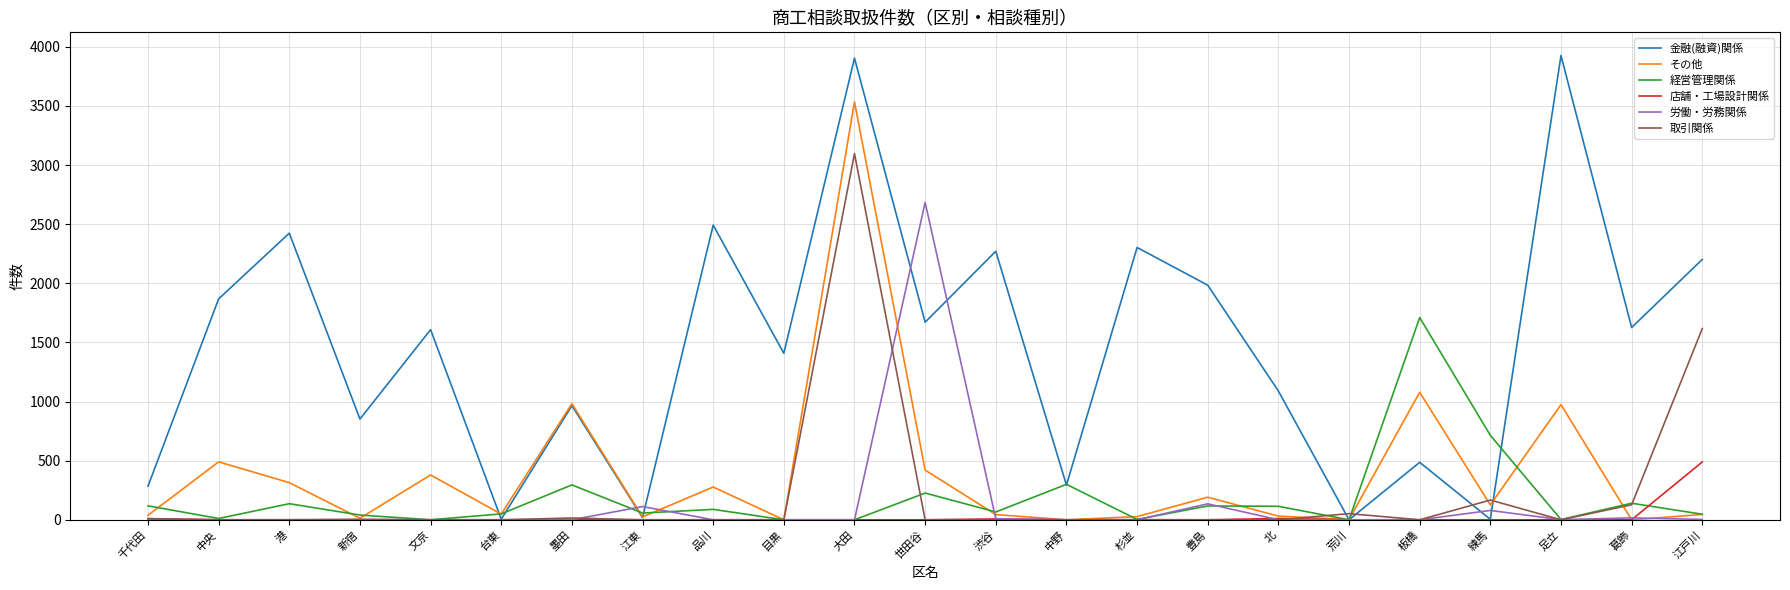

What is the sum of all 労働・労務関係 values?

3041